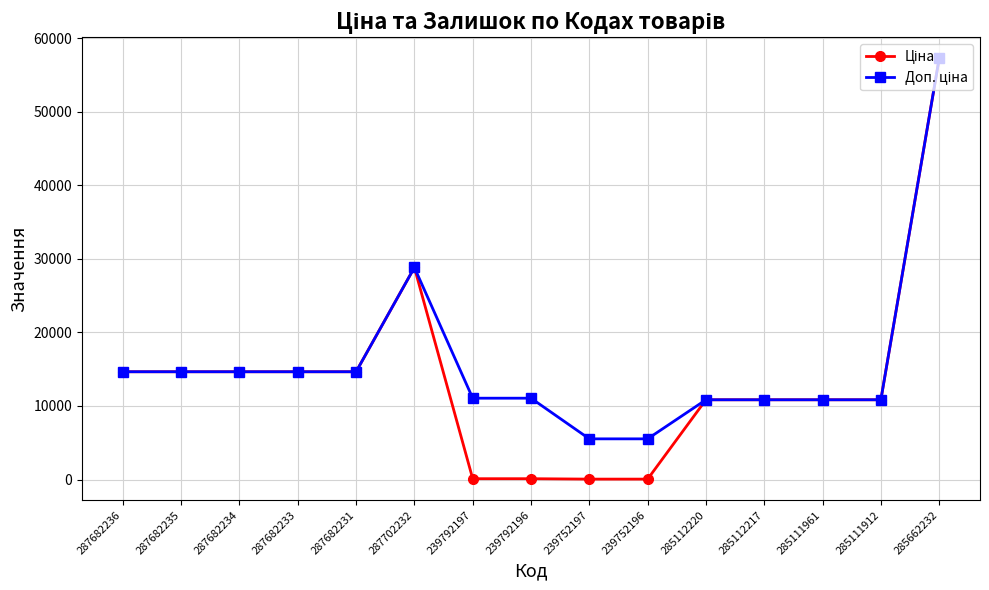

At which category is the sum across all series the highest?

285662232